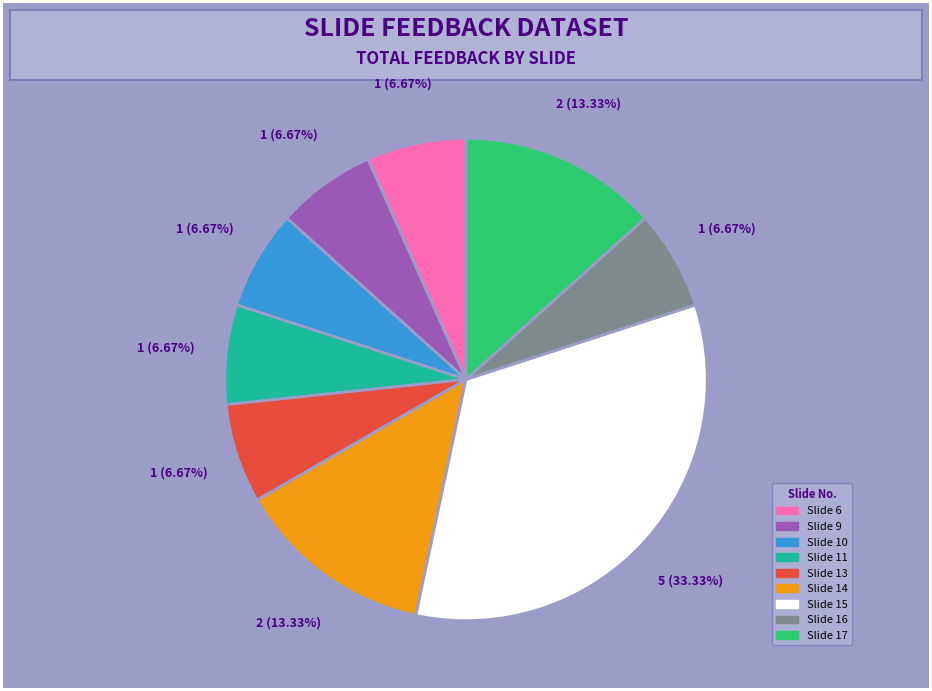

Is there any slice that represents more than half of the pie?

No